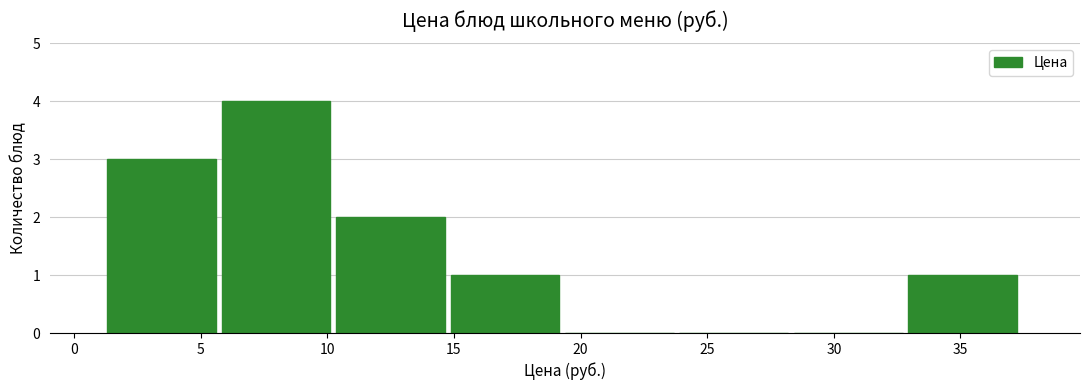

Reading left to right, transcribe this chart: for each bar, give the range it covers on the x-axis and its height. Neither the bar edges nor the heights are printed on the chart, so give them approximately, as read against the axes.

1.5 to 6.0: 3
6.0 to 10.5: 4
10.5 to 15.0: 2
15.0 to 19.5: 1
19.5 to 24.0: 0
24.0 to 28.5: 0
28.5 to 33.0: 0
33.0 to 37.5: 1